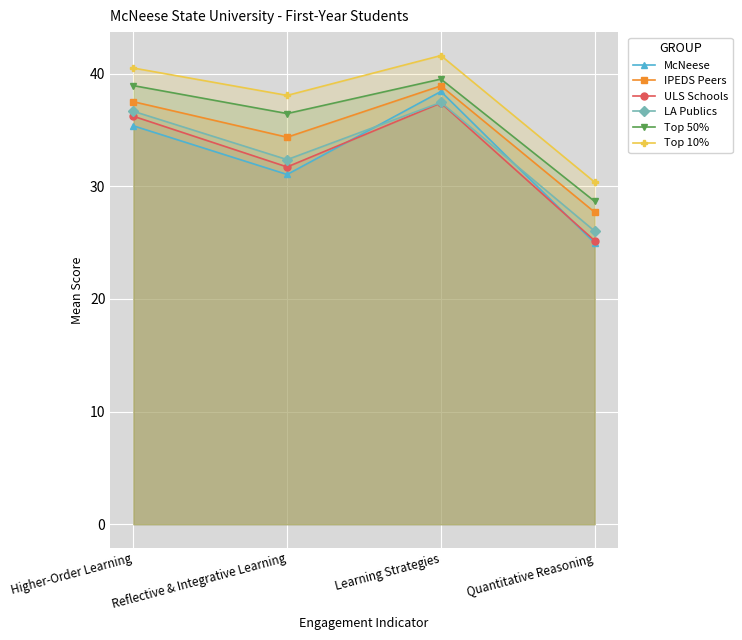

What is the value of the ULS Schools point at the 2nd from the left?

31.7